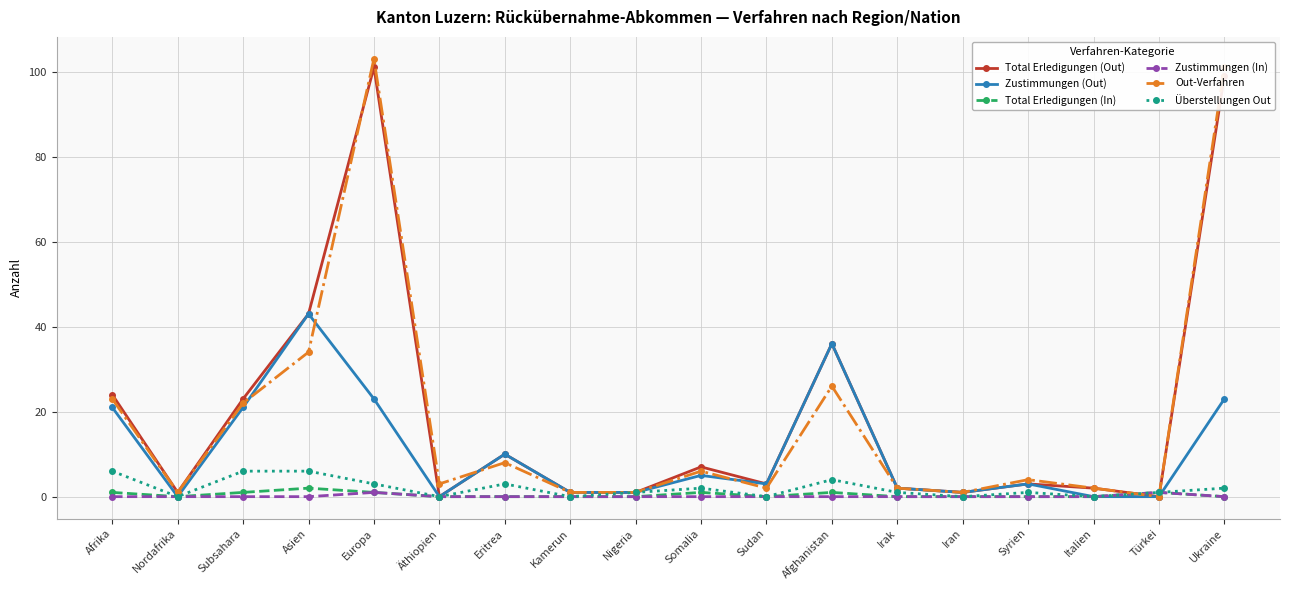

Which series has the largest range (max minus min)?

Out-Verfahren